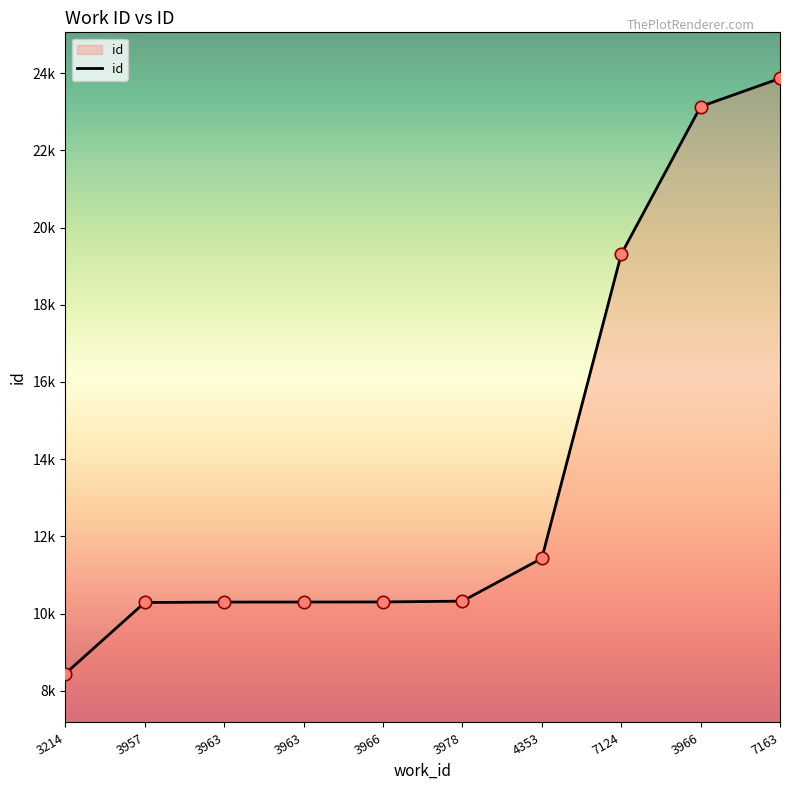

Between 7163 and 3214, which is larger?

7163